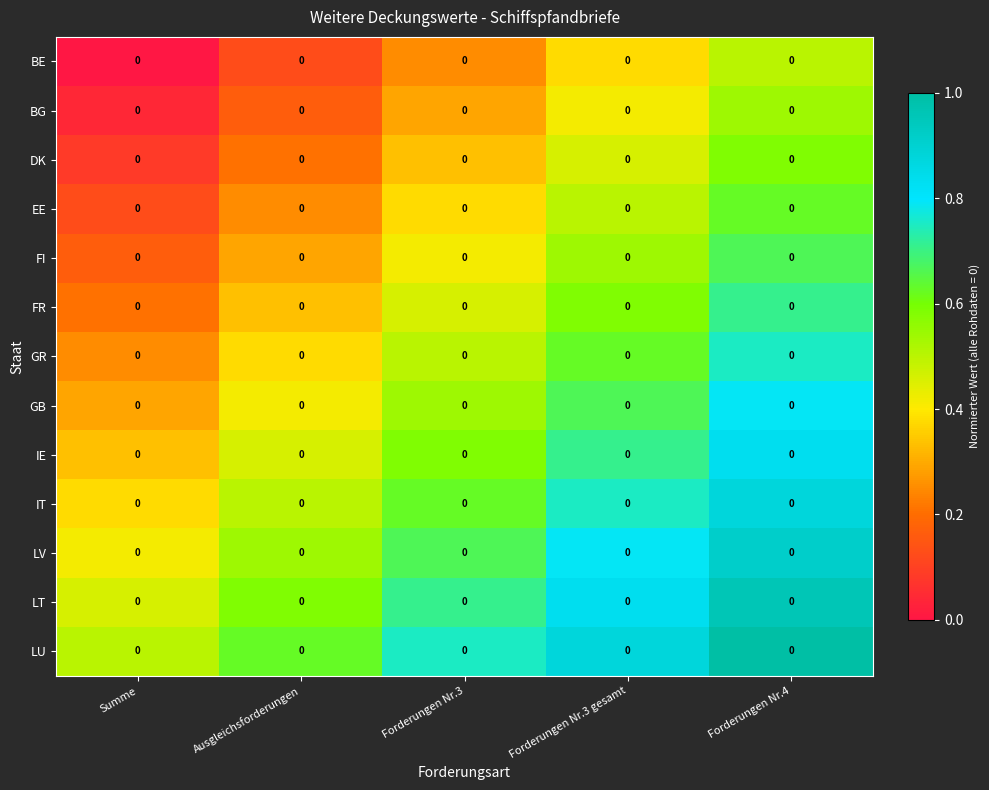

Which series has the largest total across all categories?

LU